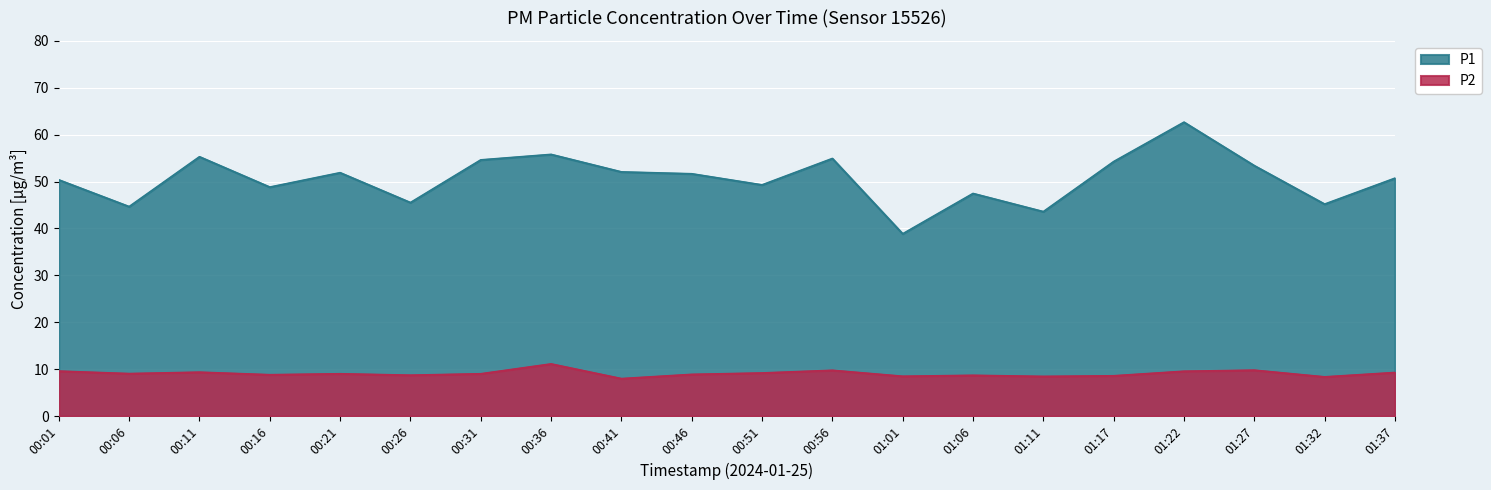

The P2 series shows 15.6 at 00:11. True or false?

False